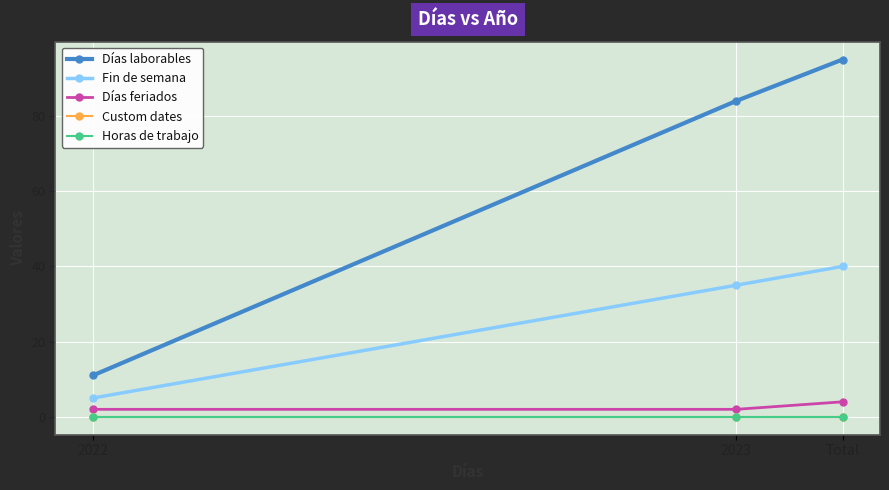

Is this an area chart (filled region under the line)?

No